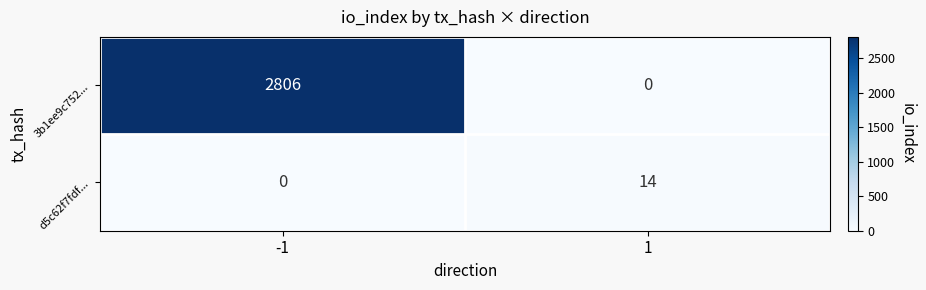

How many categories are shown in the chart?

2